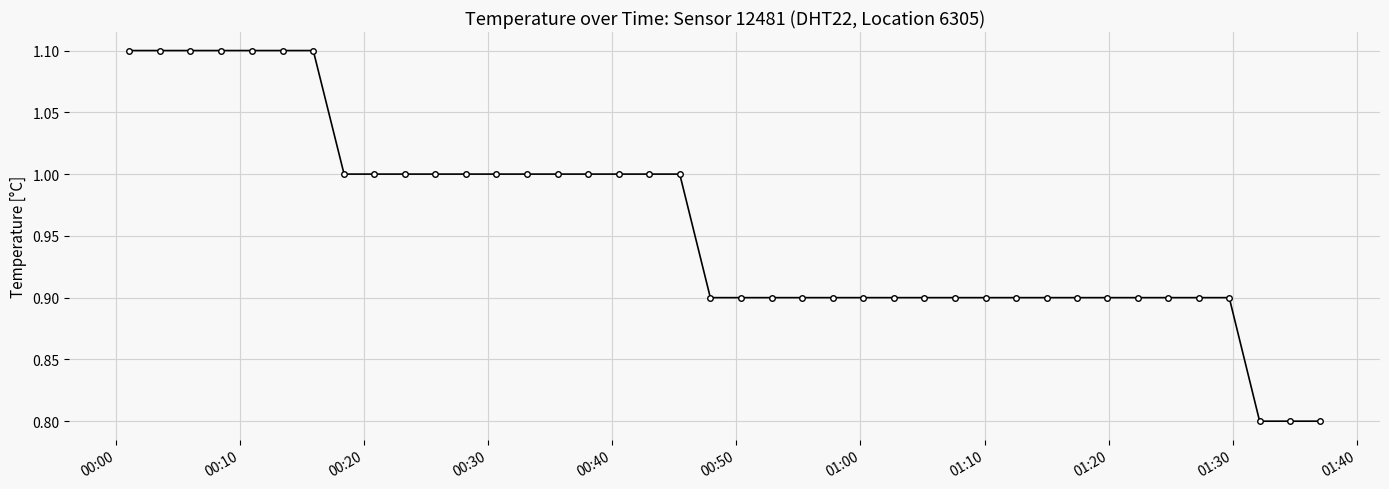

What is the difference between the maximum and minimum values?

0.3